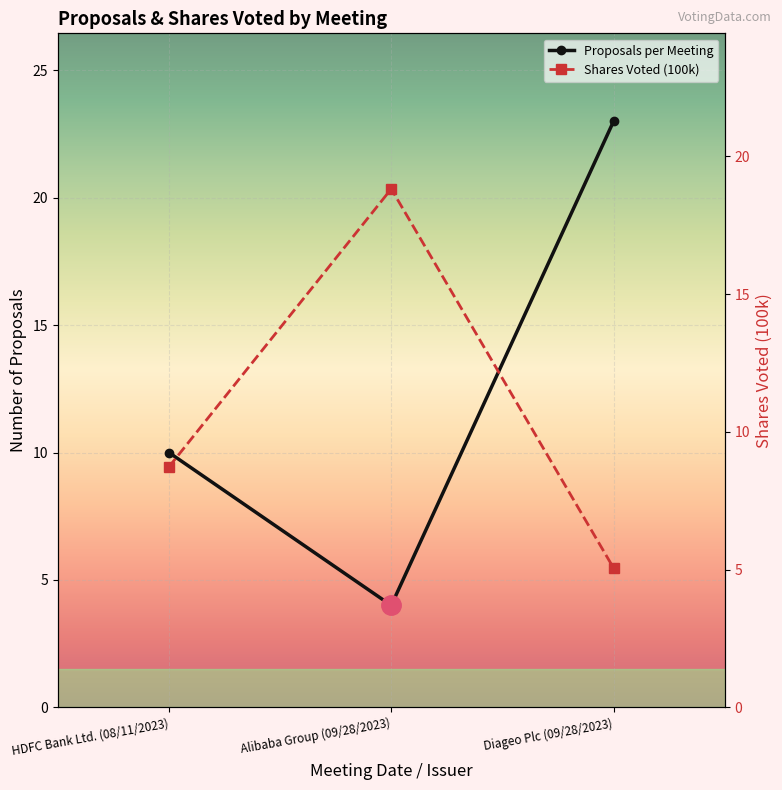

What is the total value across all series at HDFC Bank Ltd. (08/11/2023)?

18.7